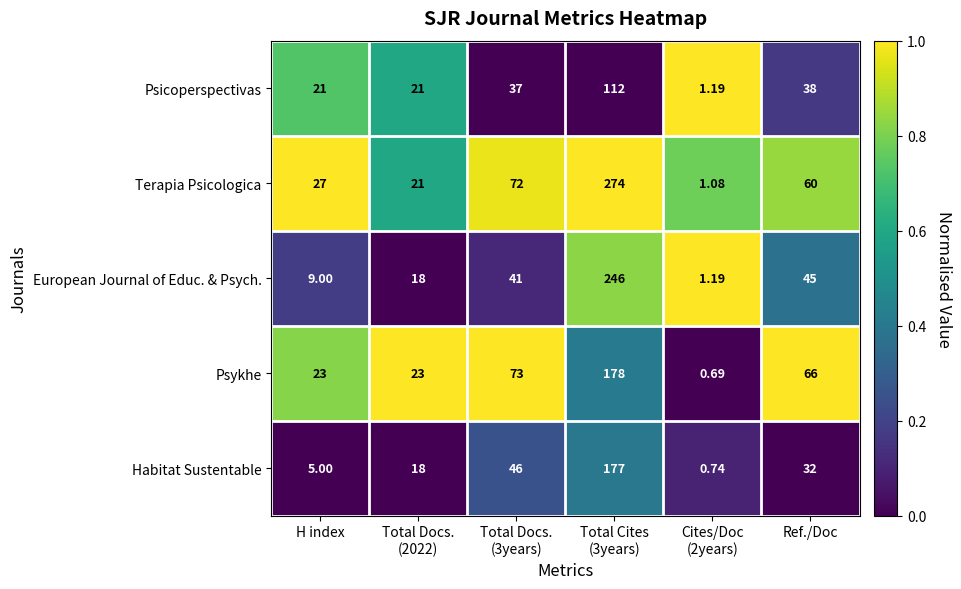

Which series changed the most between Total Docs.
(2022) and Cites/Doc
(2years)?

Psykhe